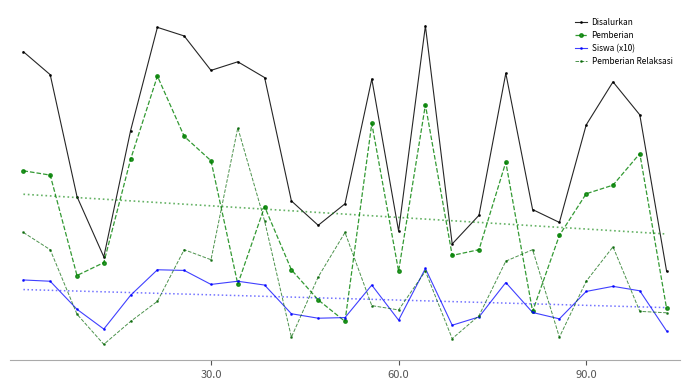

Which series has the largest total across all categories?

Disalurkan